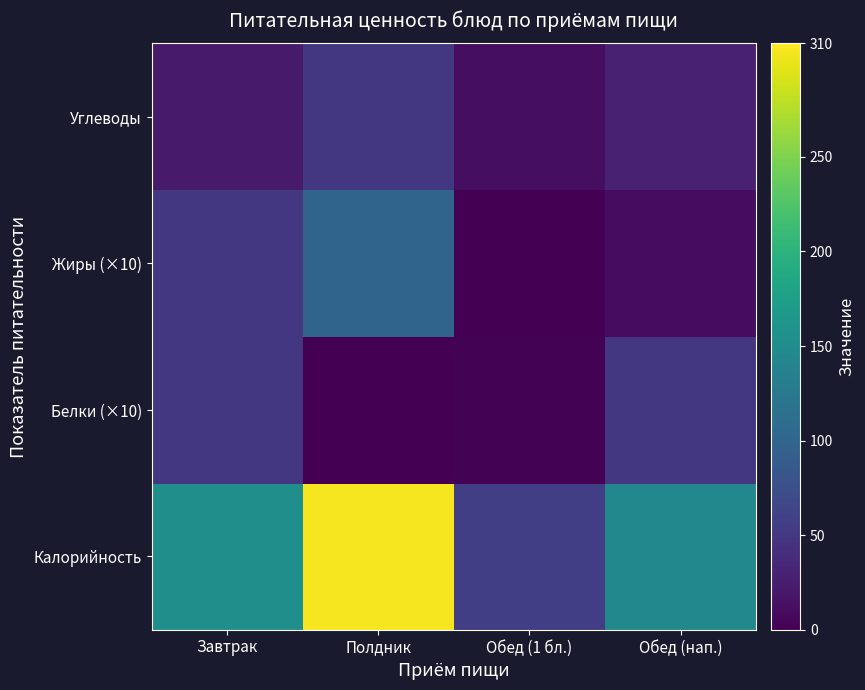

What is the greatest value displayed?

306